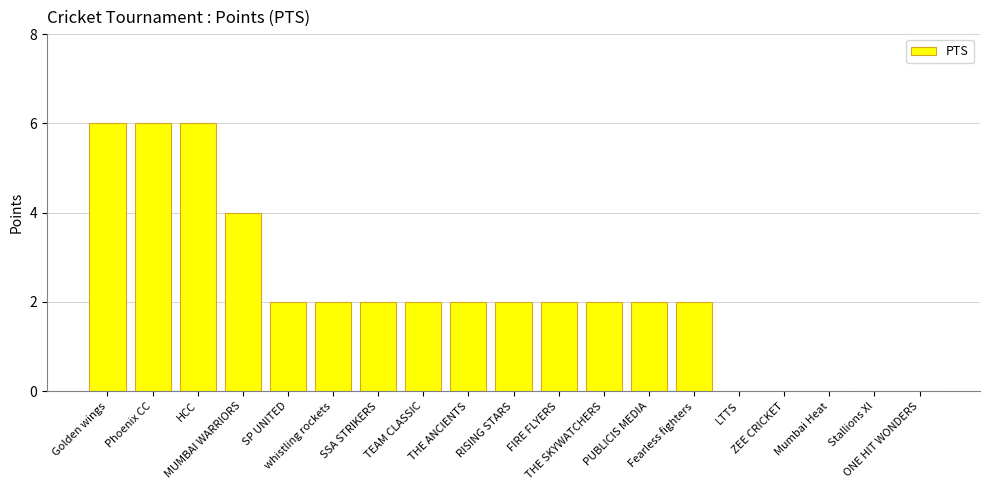

What is the sum of the values at RISING STARS and TEAM CLASSIC?

4